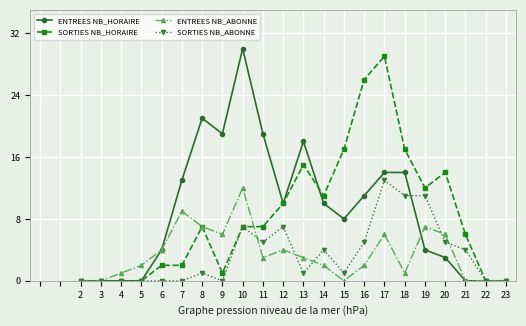

Which series has the largest total across all categories?

ENTREES NB_HORAIRE